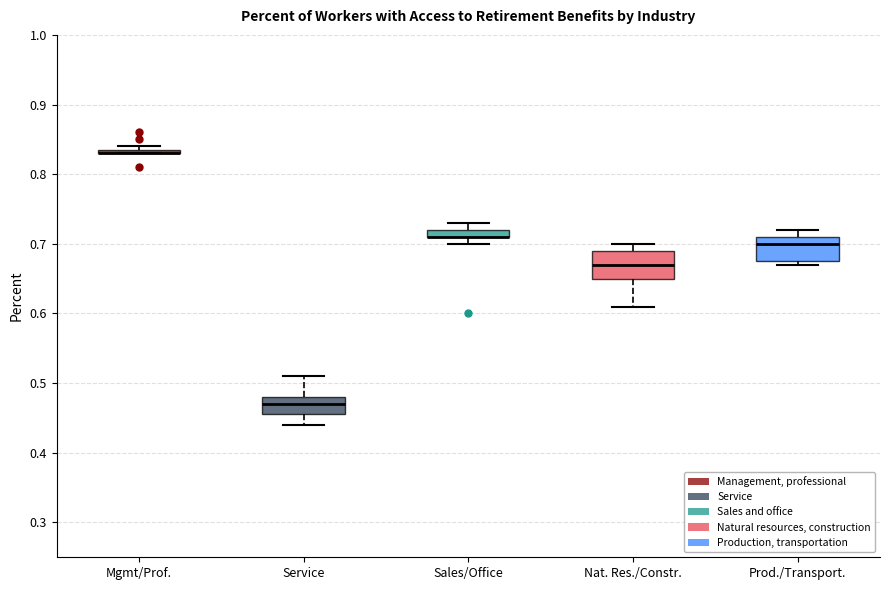

Where is the upper edge of the box for Mgmt/Prof. on the y-axis? The values are not printed on the chart, so give them approximately, as read against the axis.

0.84